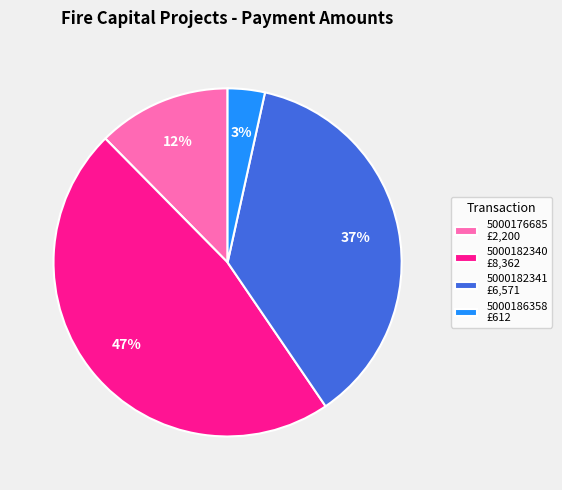

Between 5000176685 £2,200 and 5000186358 £612, which is larger?

5000176685 £2,200